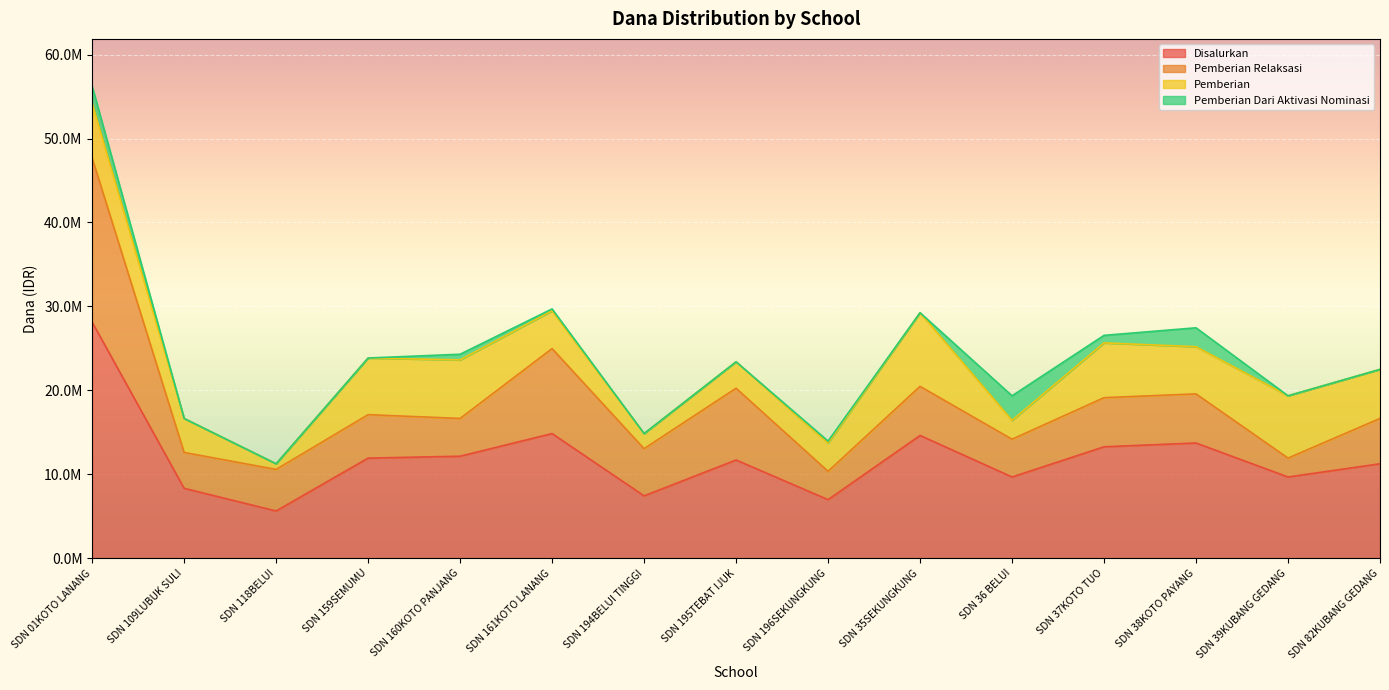

Which has a higher value, SD NEGERI 196III SEKUNGKUNG or SD NEGERI 38III KOTO PAYANG?

SD NEGERI 38III KOTO PAYANG